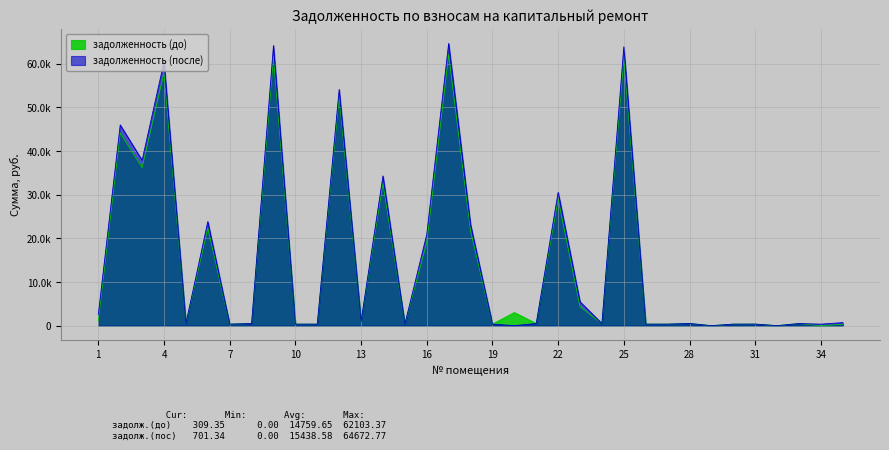

True or false: задолженность (после) has a value of -27829.2 at 20.

False